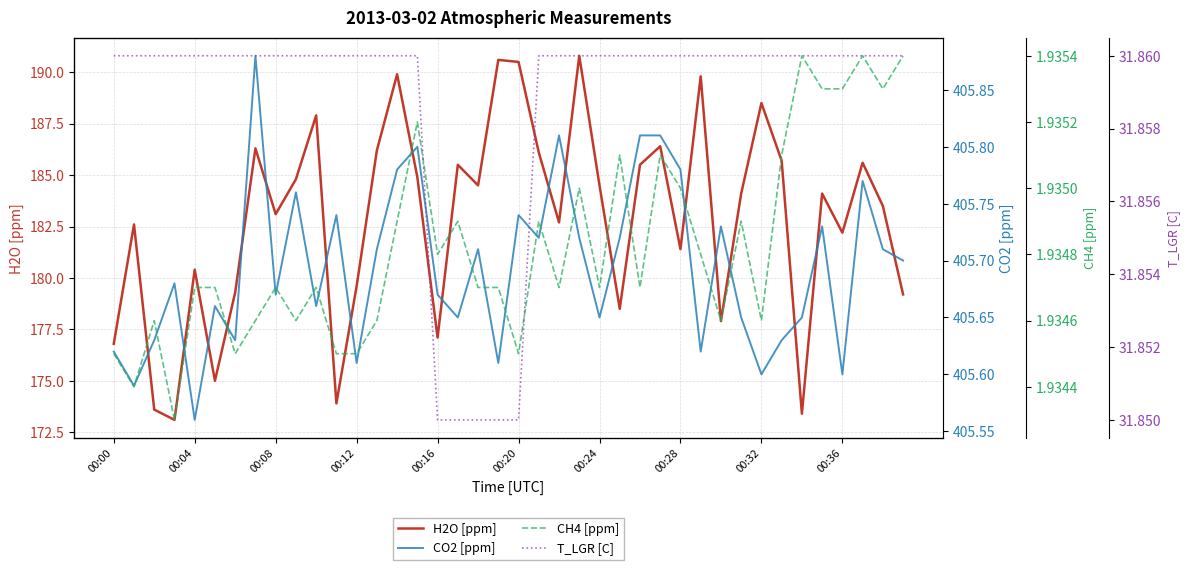

What is the minimum value for H2O [ppm]?

173.1